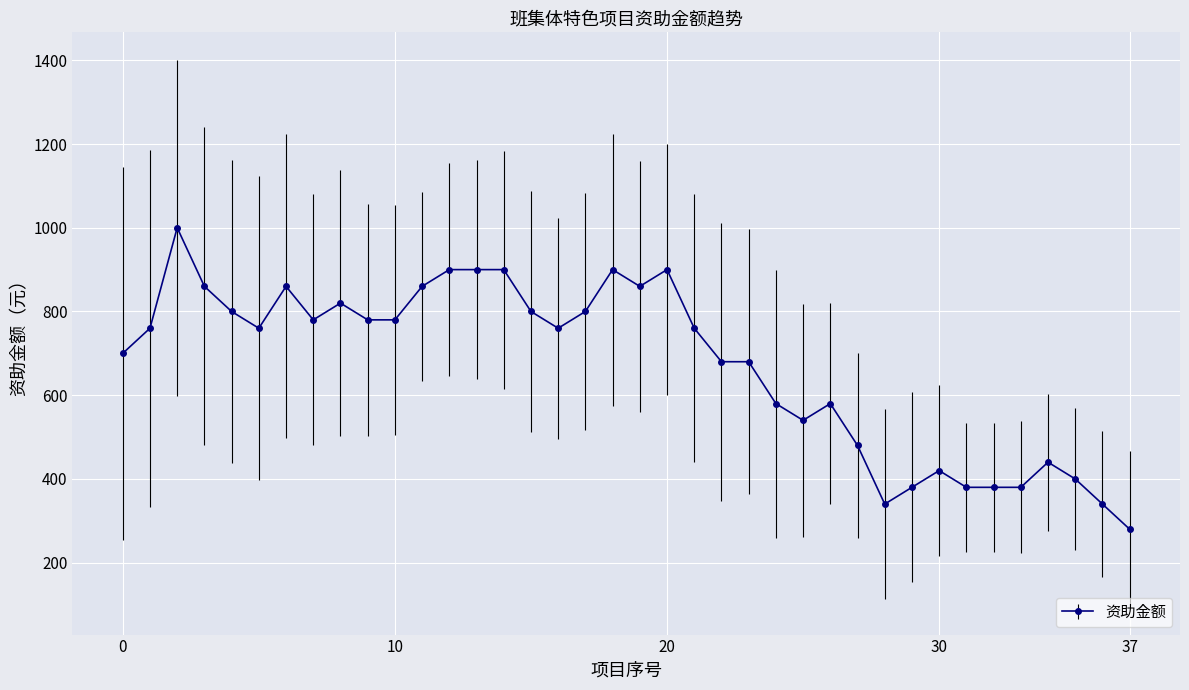

True or false: there are more than 1 points higher than both neighbors.

True